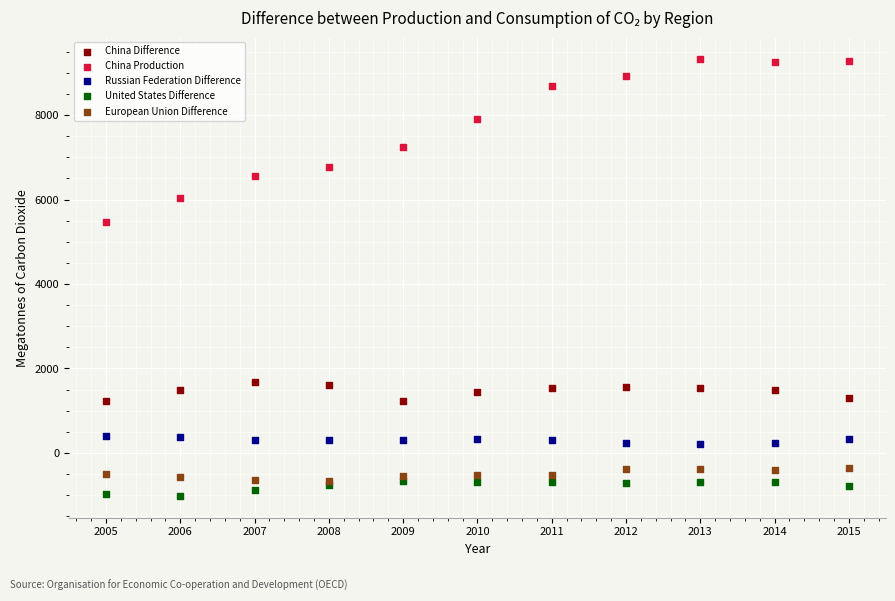

In the China Production series, what Y value is closest to 7398?

7236.2